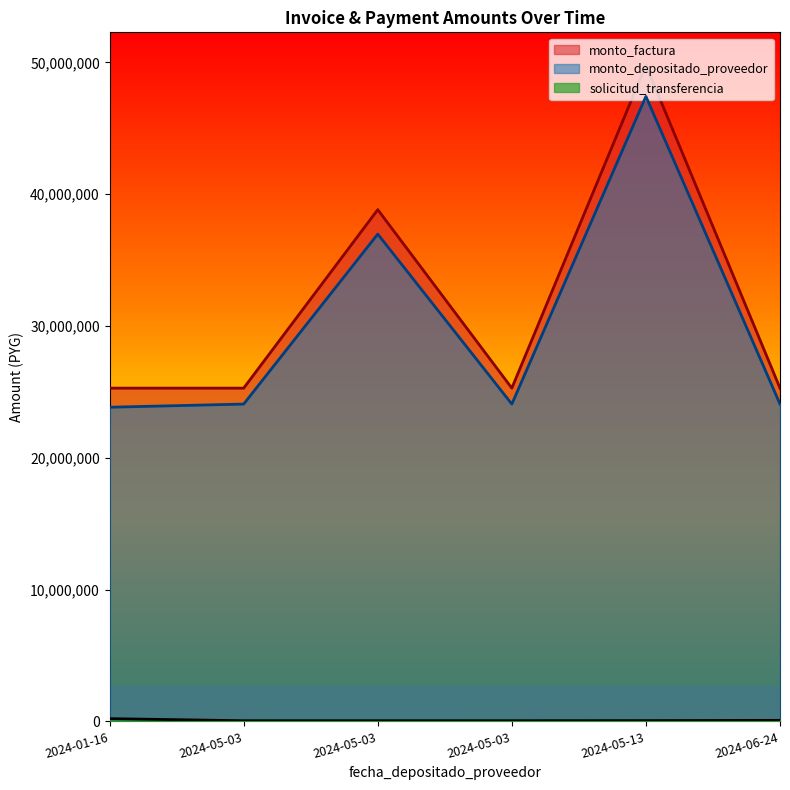

What are all the series names shown in the legend?

solicitud_transferencia, monto_depositado_proveedor, monto_factura